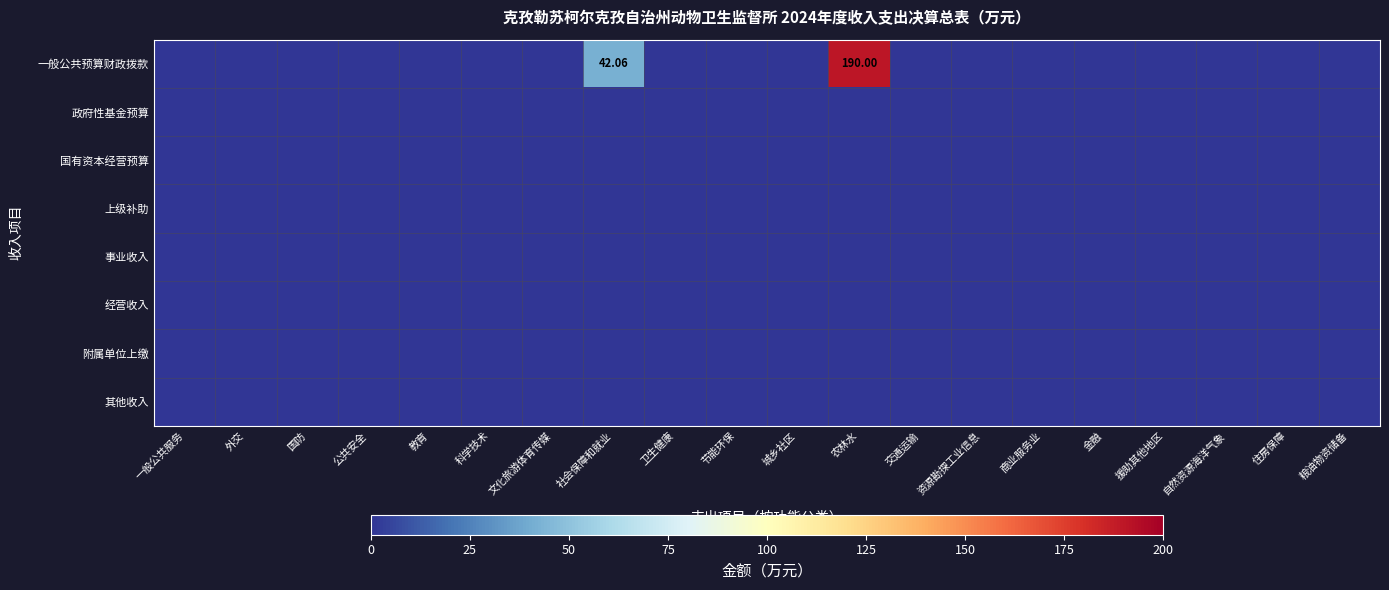

At how many categories does at least one series exceed 94?

1